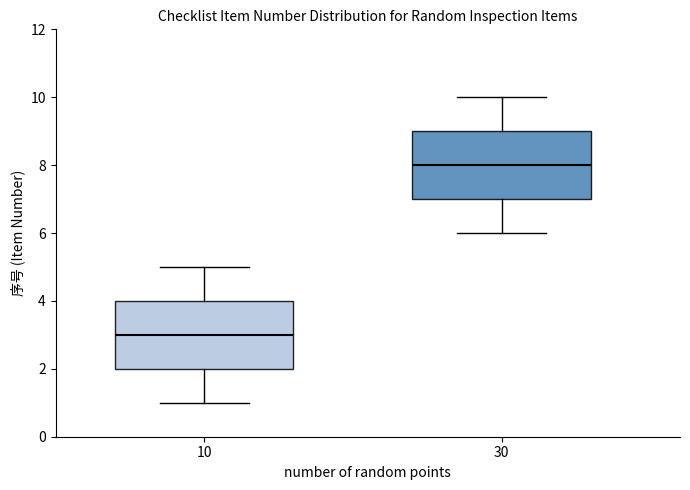

Reading left to right, transcribe this box plot: for each box, give where its median line is, the range the box spans, and where its two whiskers end, as read against the y-axis. The values are not printed on the chart, so give them approximately, as read against the axis.

10: median 3, box 2 to 4, whiskers 1 to 5
30: median 8, box 7 to 9, whiskers 6 to 10